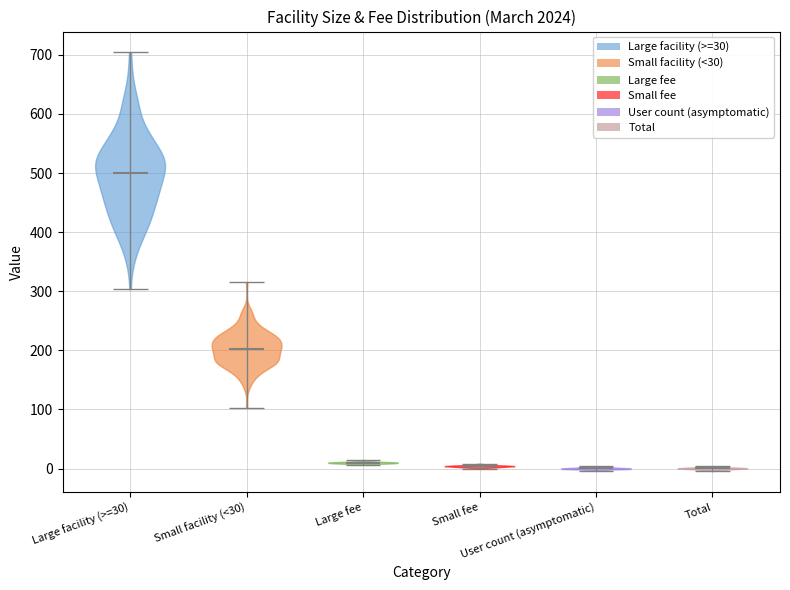

Where does the median line of the violin for Large facility (>=30) sit on the y-axis? The values are not printed on the chart, so give them approximately, as read against the axis.

500